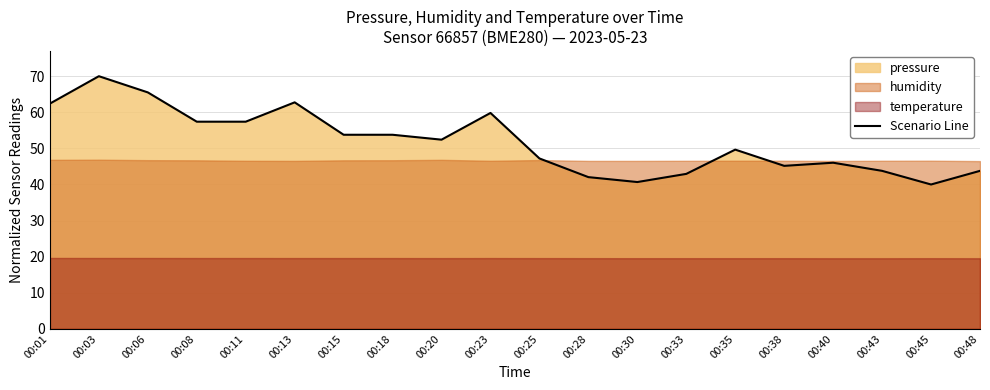

True or false: there are more than 2 points higher than both neighbors.

True